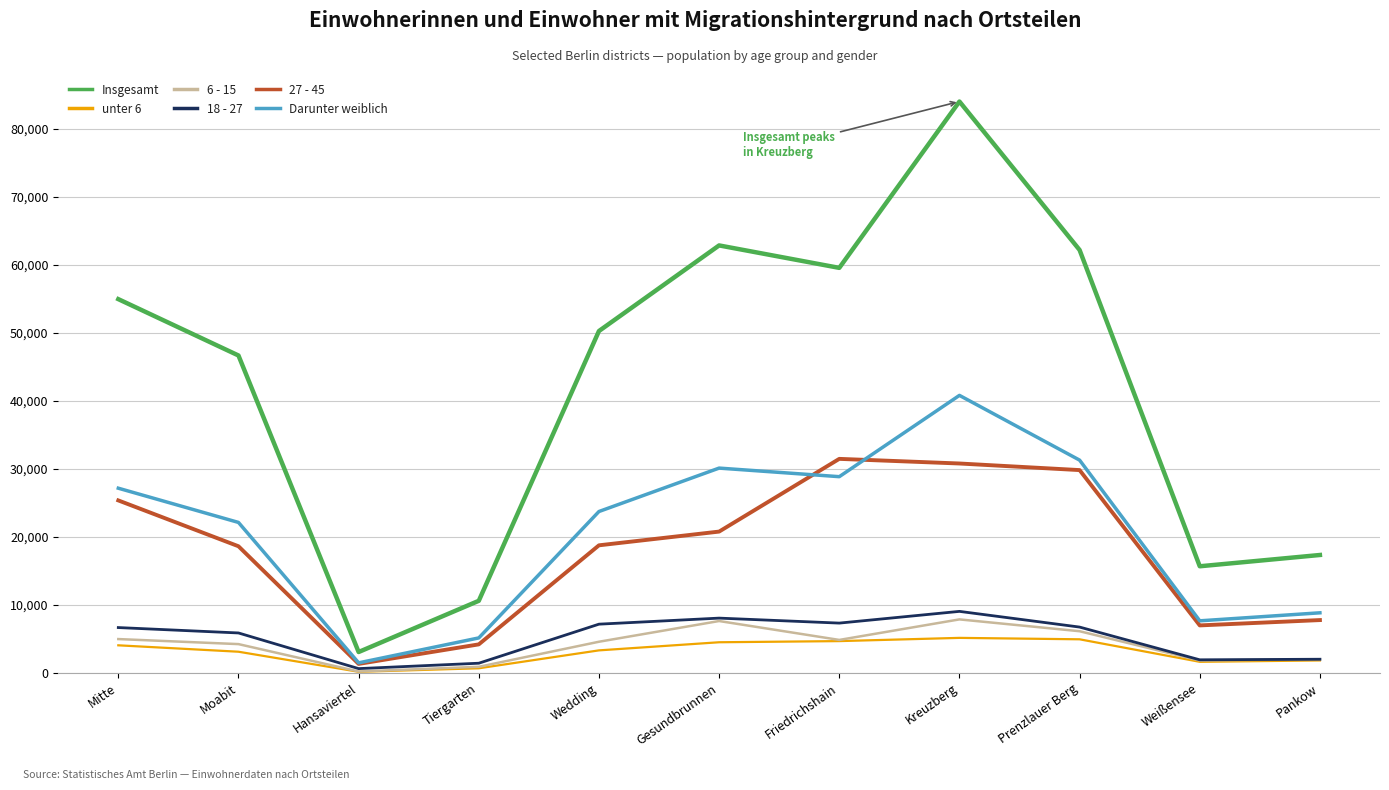

True or false: Insgesamt and Darunter weiblich intersect in this chart.

False